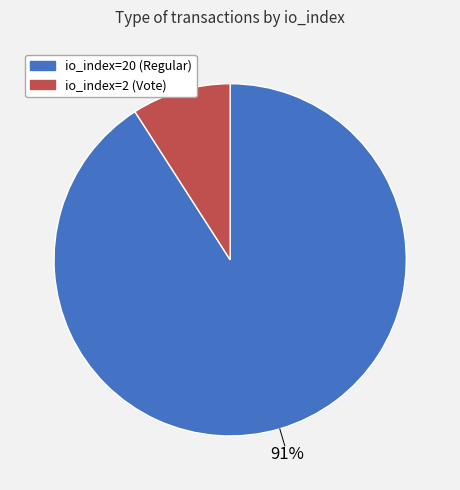

Is the sum of io_index=20 (Regular) and io_index=2 (Vote) greater than half?

Yes